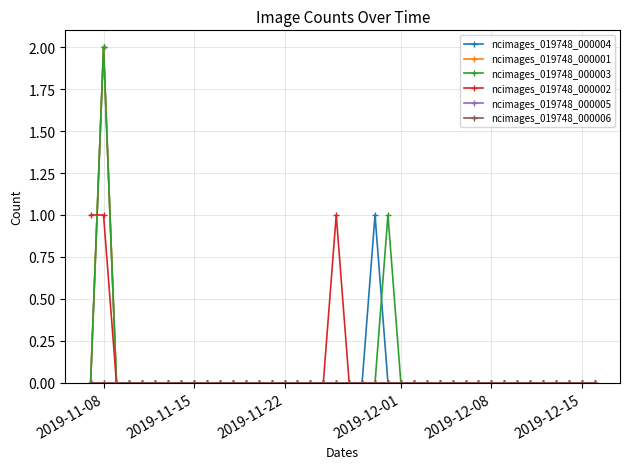

Which series ends up on top after the final intersection of ncimages_019748_000002 and ncimages_019748_000004?

ncimages_019748_000004